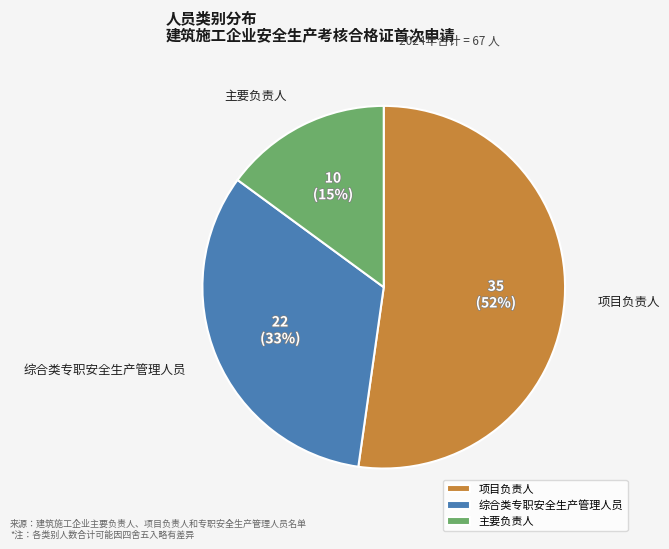

To the nearest percent, what is the difference between the 项目负责人 and 综合类专职安全生产管理人员 slice percentages?

19%